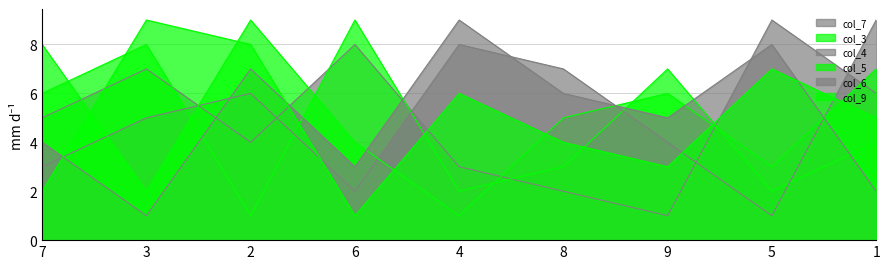

Where is the first local maximum for col_7?

3